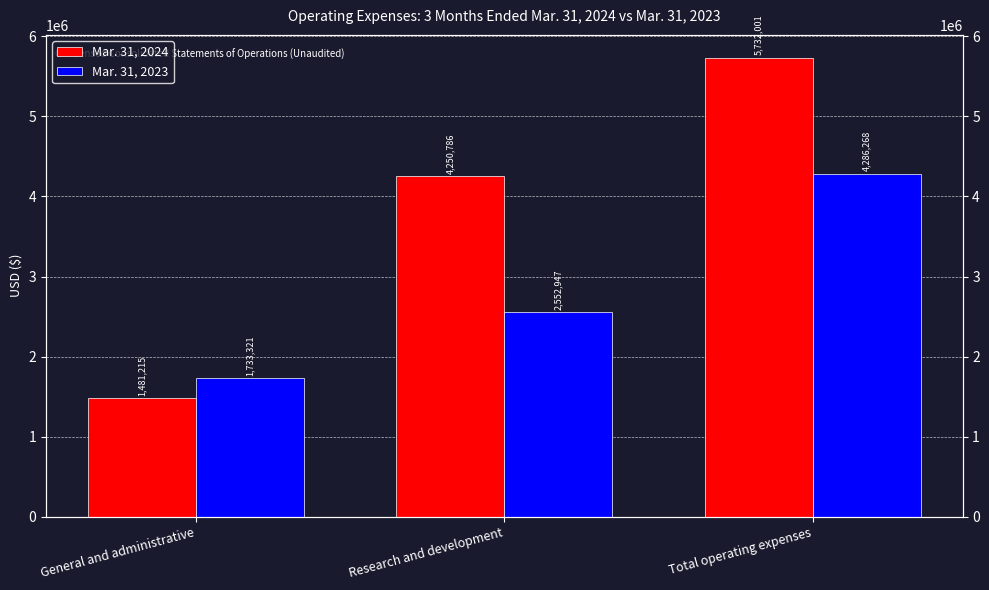

What is the approximate value of Mar. 31, 2024 at Research and development, to the nearest 50?

4250800